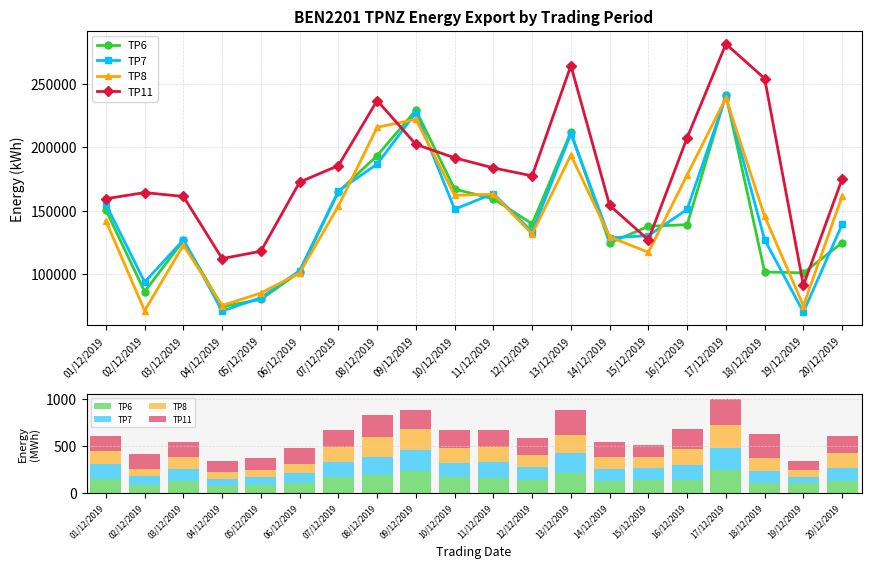

At which category is the sum across all series the highest?

17/12/2019